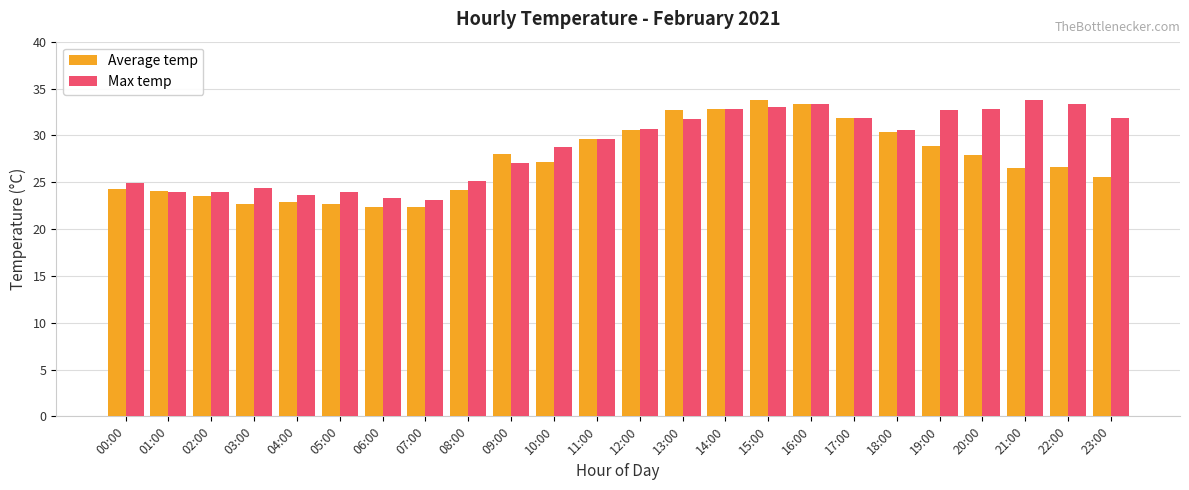

List the series in order of their overall mean, highest first.

Max temp, Average temp